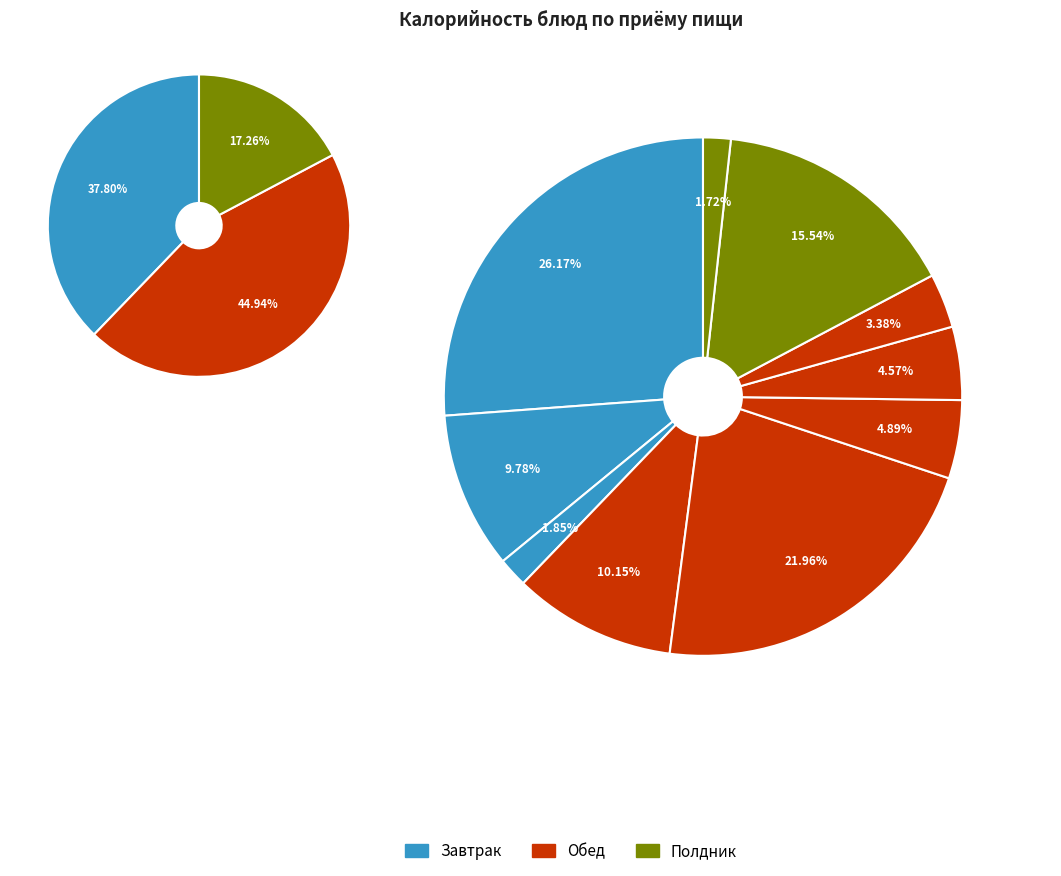

To the nearest percent, what is the combined percentage of Обед (Рагу из птицы) and Завтрак (Чай с сахаром)?

24%